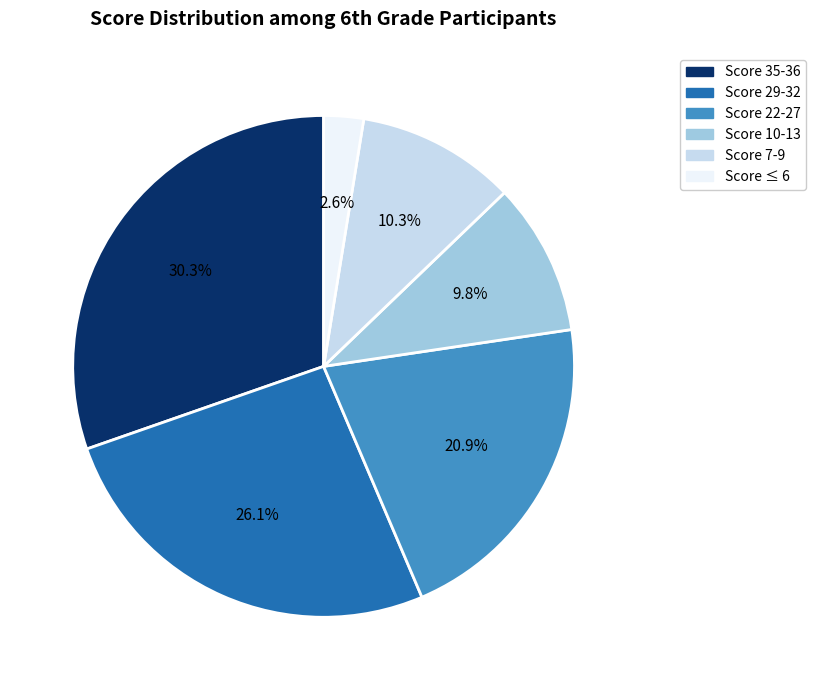

Do Score 35-36 and Score 29-32 together represent more than half of the pie?

Yes